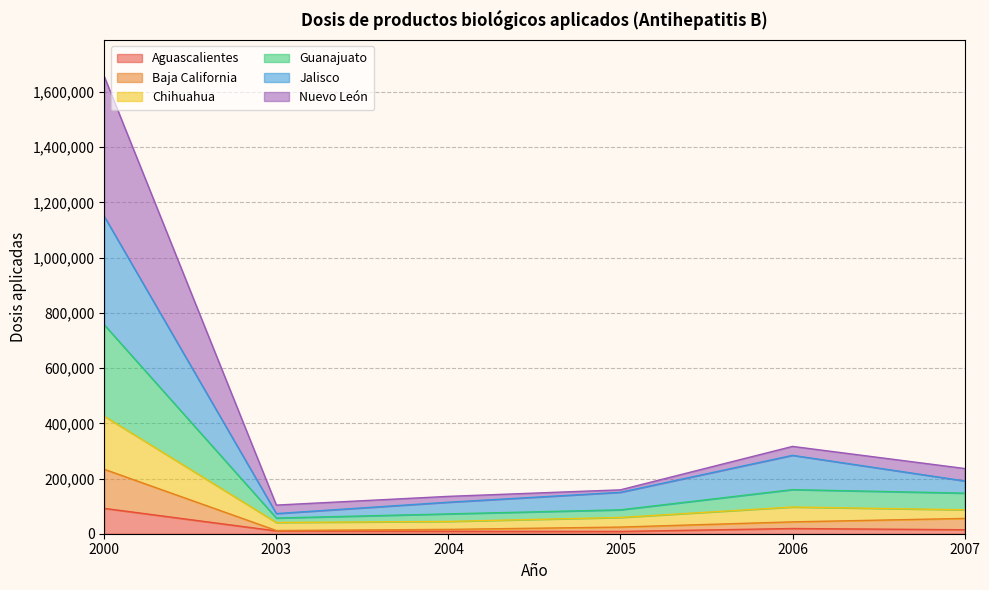

At which category is the sum across all series the highest?

2000